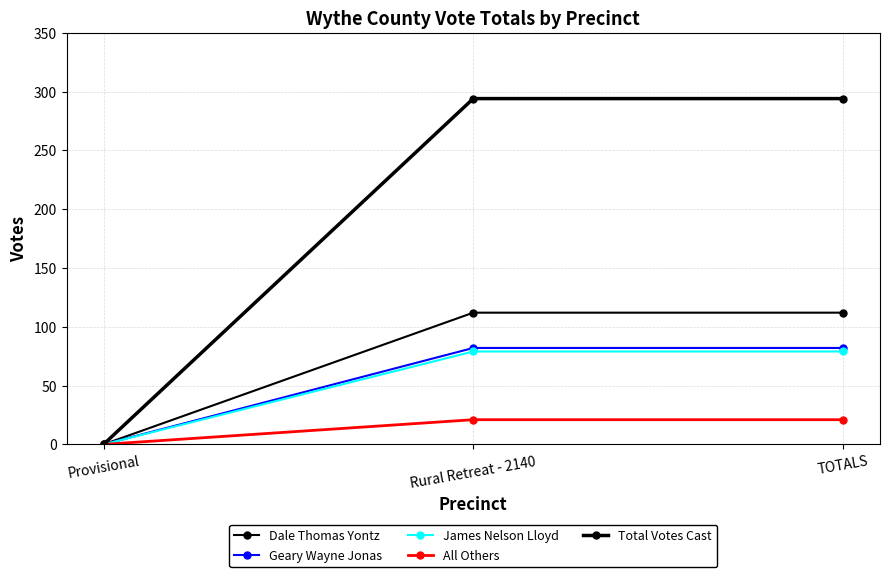

Which series has the largest total across all categories?

Total Votes Cast